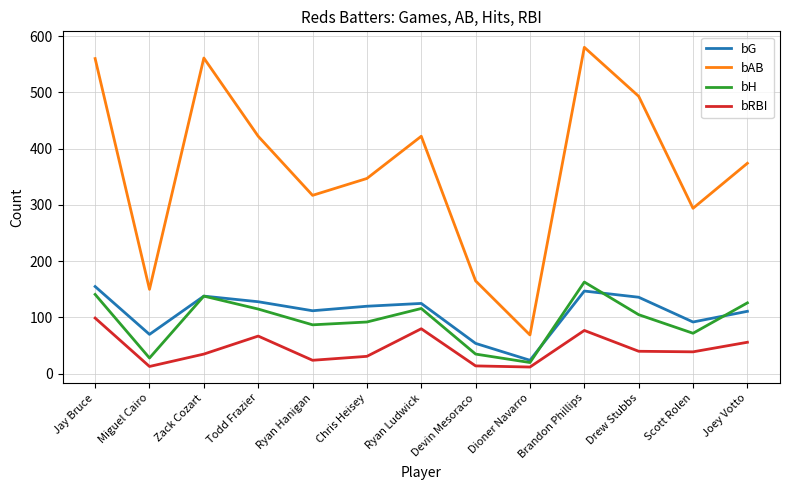

At which category does bH reach its first local valley?

Miguel Cairo